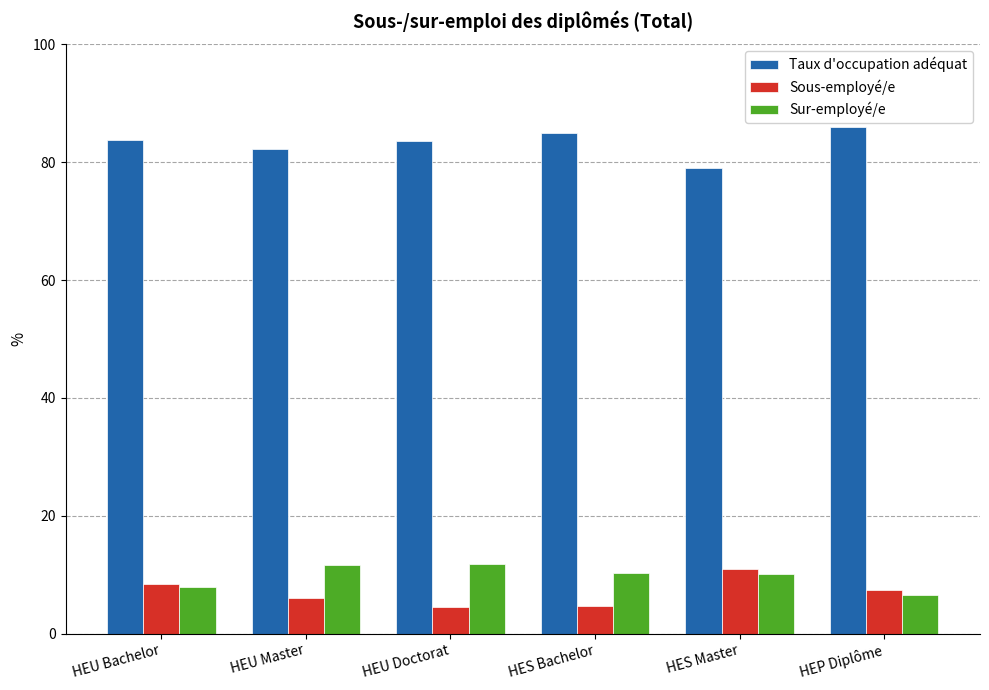

What is the sum of the Taux d'occupation adéquat values at HEU Bachelor and HEU Doctorat?

167.3